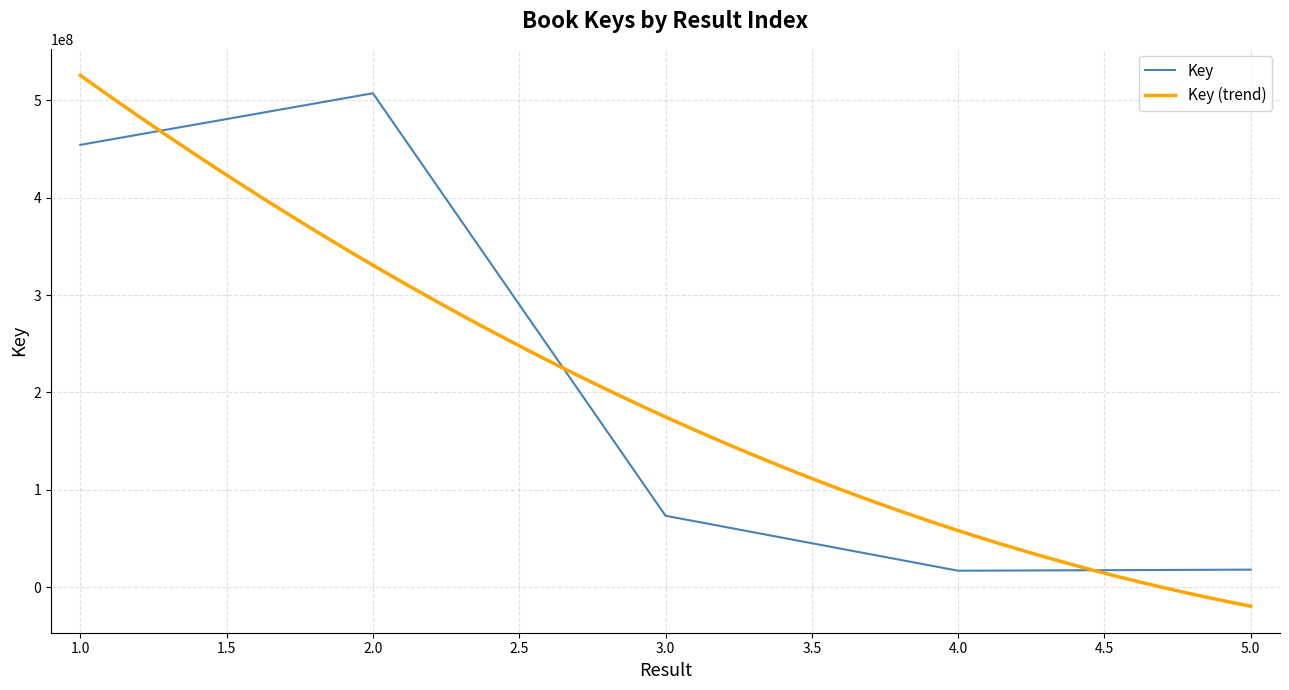

What is the smallest value displayed?

16764178